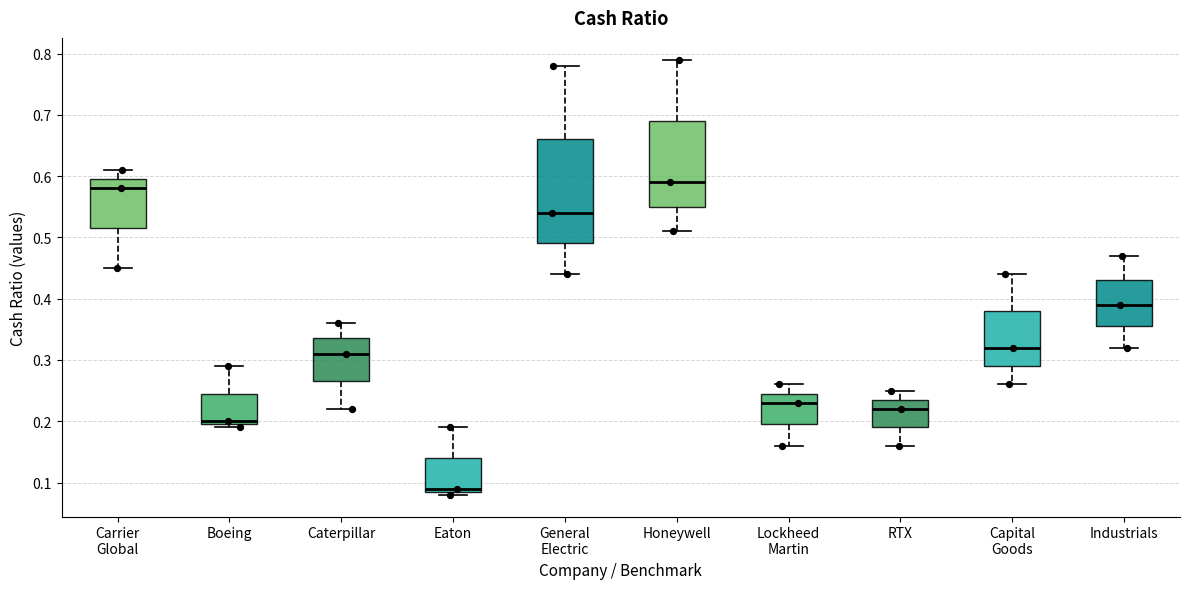

Which box's median line is the lowest?

Eaton